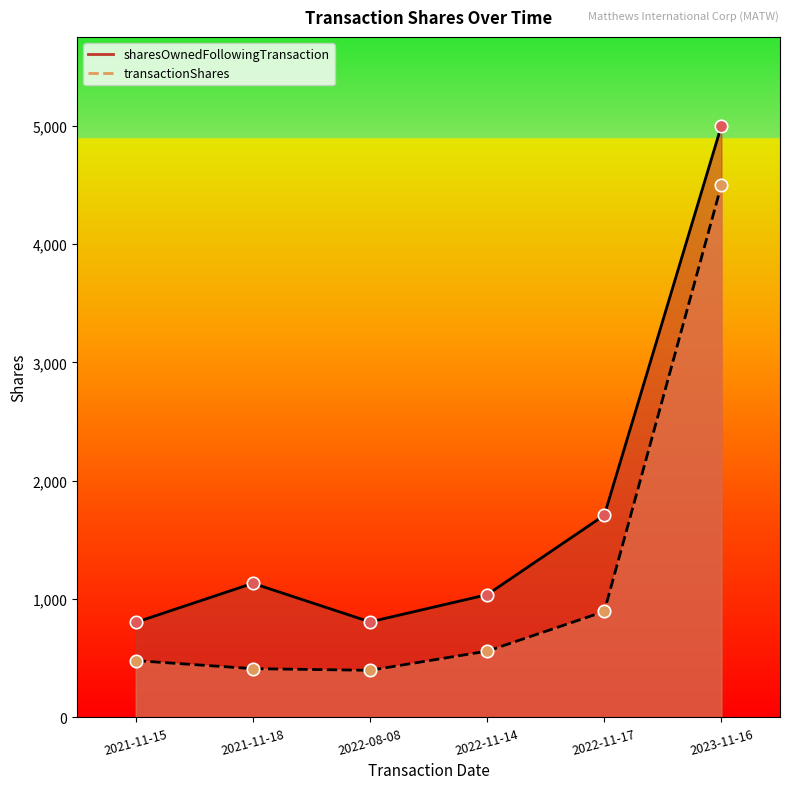

At which category is the sum across all series the highest?

2023-11-16